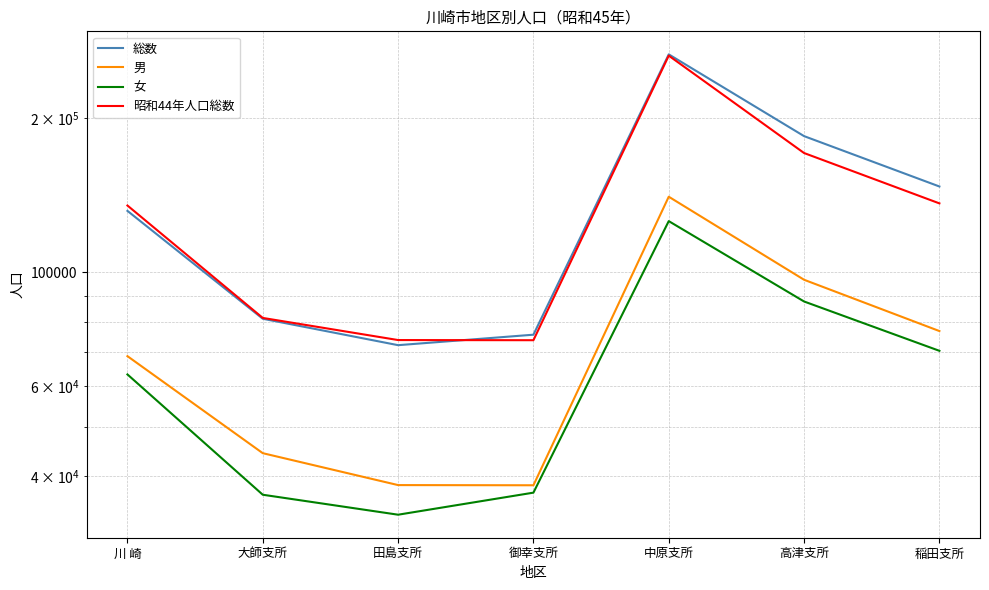

At which label does 昭和44年人口総数 reach its peak?

中原支所